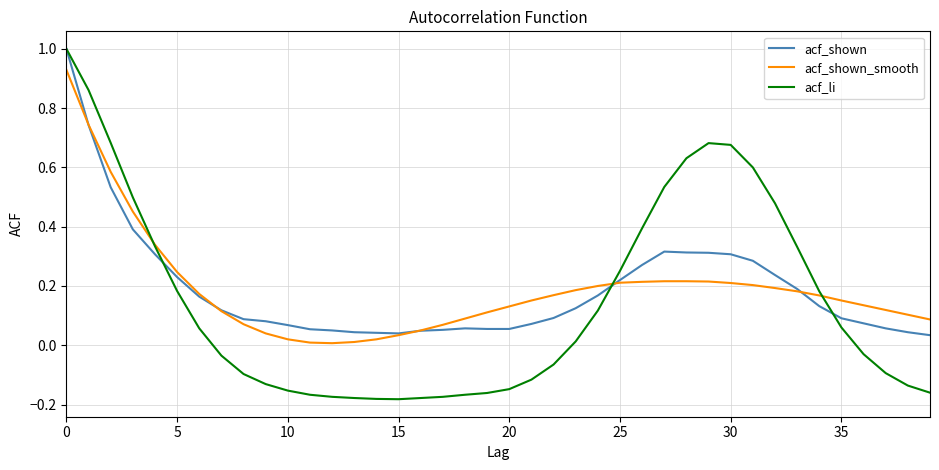

Which series has the largest range (max minus min)?

acf_li